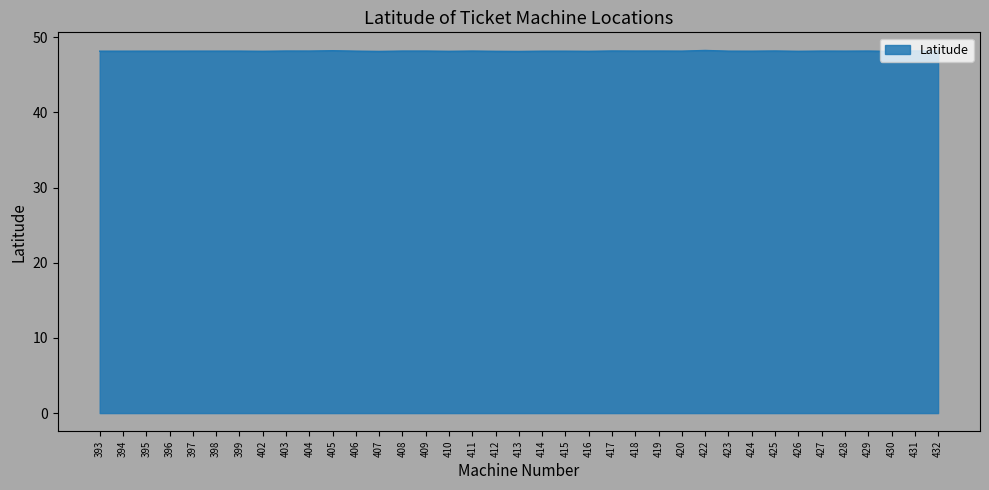

The chart shows a value of 72.2 at 431. True or false?

False